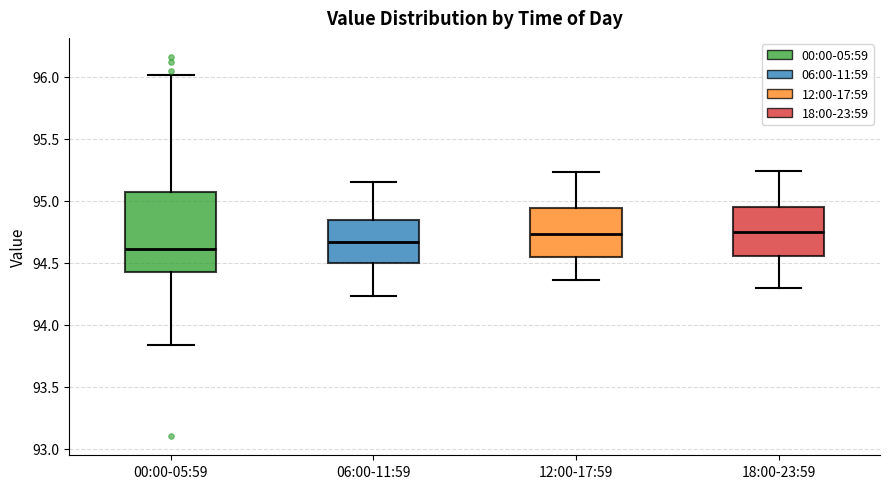

Where is the lower edge of the box for 06:00-11:59 on the y-axis? The values are not printed on the chart, so give them approximately, as read against the axis.

94.50